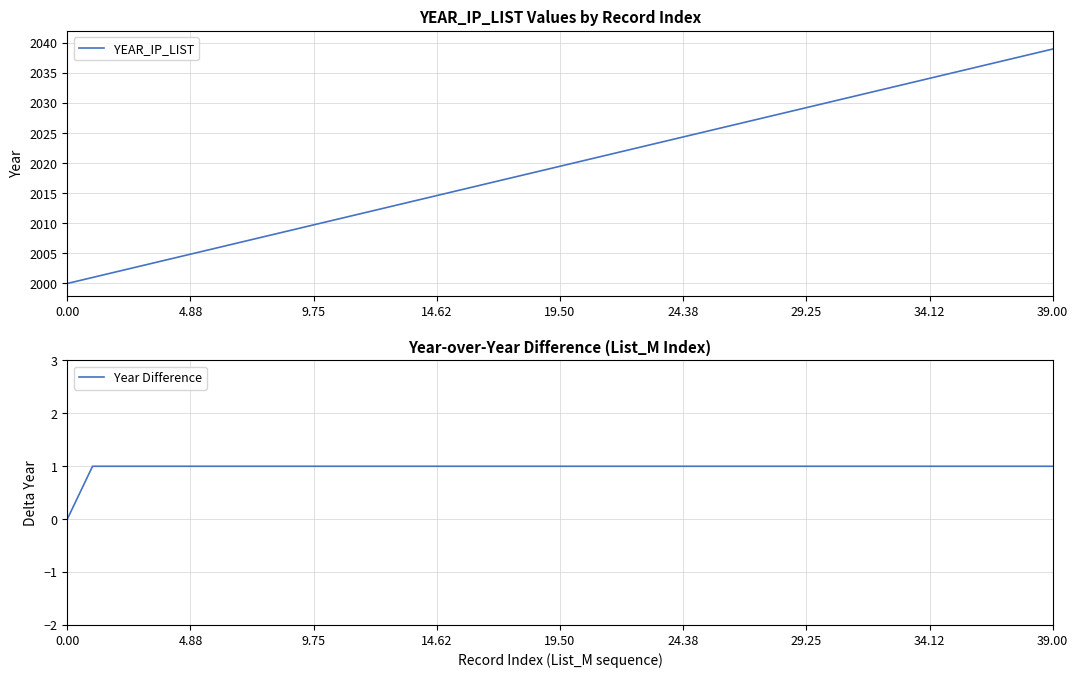

True or false: YEAR_IP_LIST and Year Difference cross at least once.

False